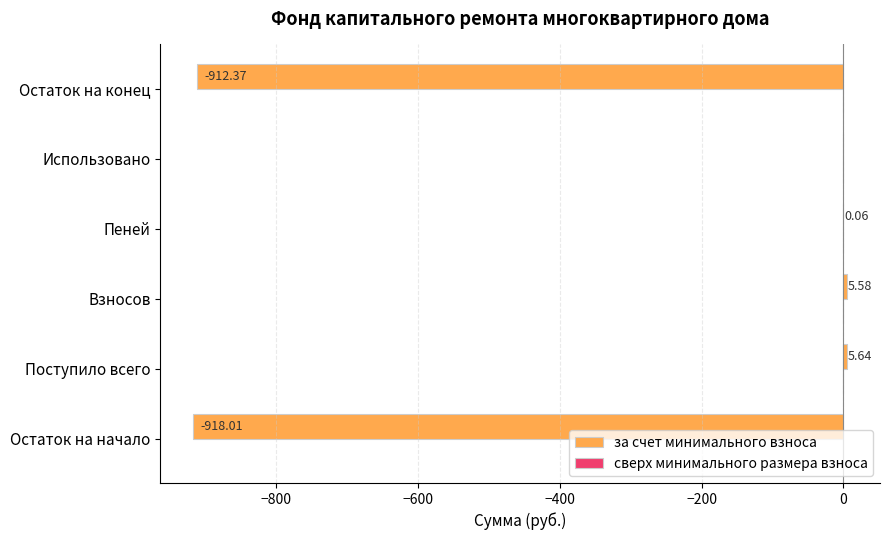

What is the change in value from Поступило всего to Остаток на конец?

-918.0